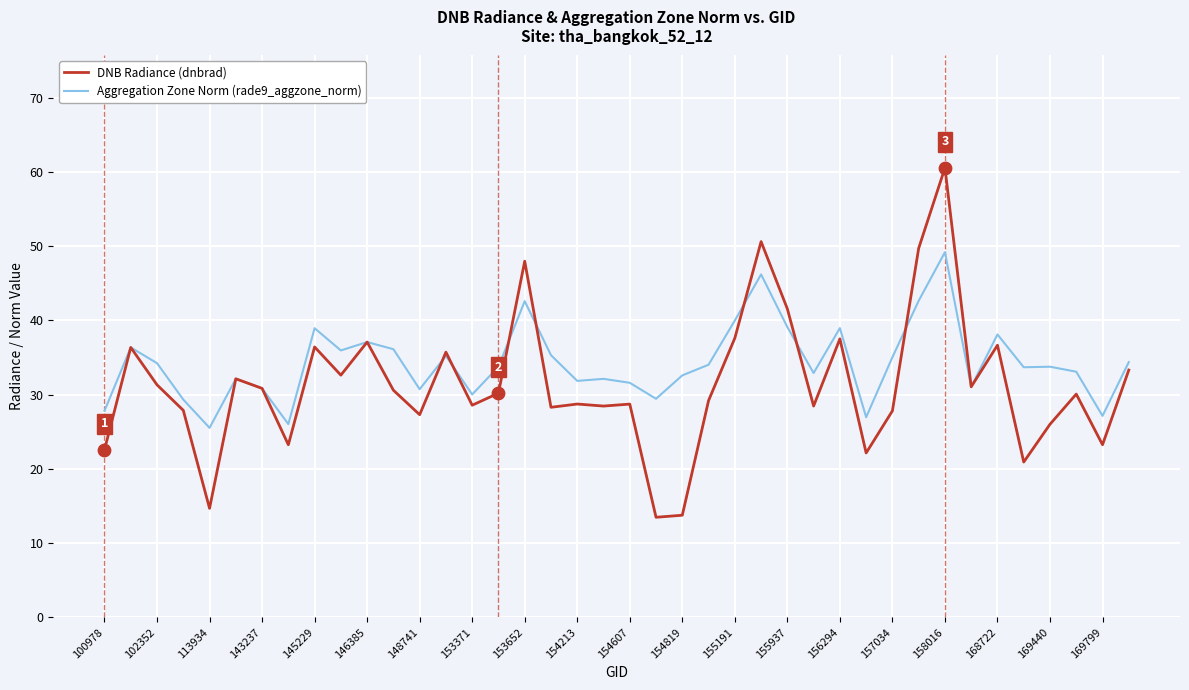

What is the highest value of the Aggregation Zone Norm (rade9_aggzone_norm) series?

49.2